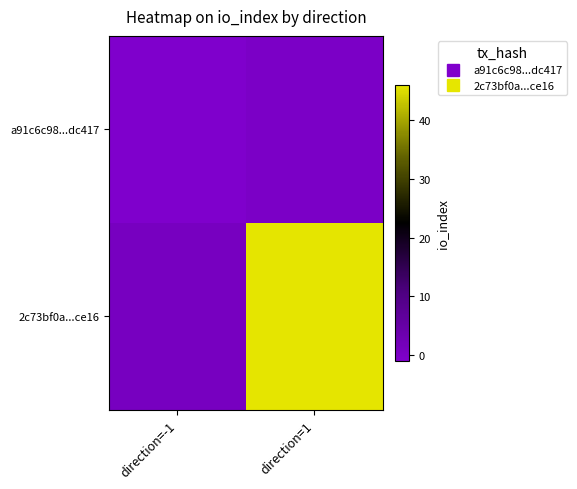

At how many categories does at least one series exceed 0?

2